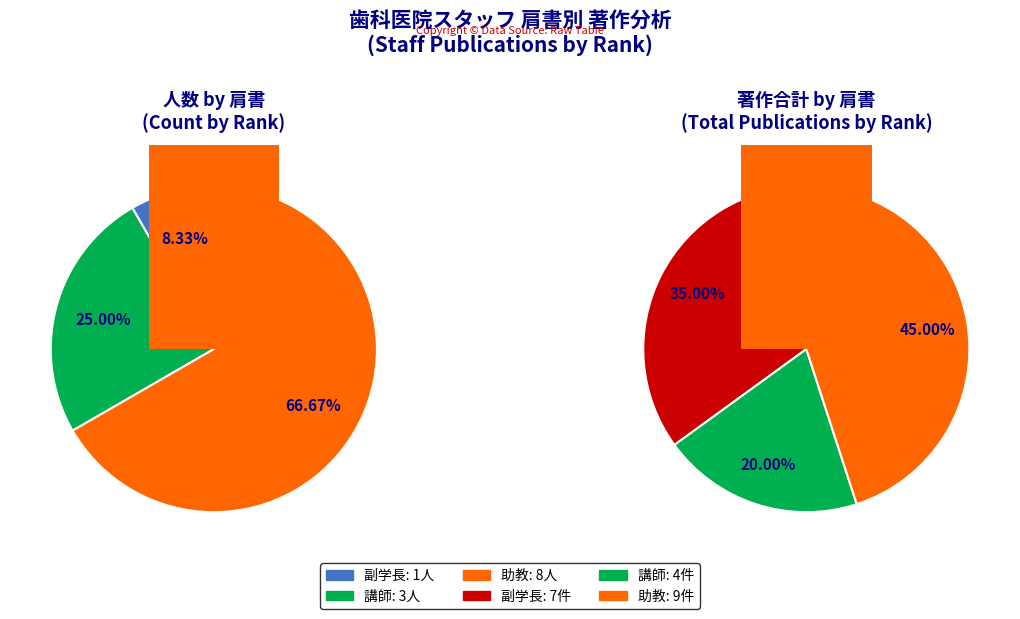

Does 講師 represent more than half of the total?

No